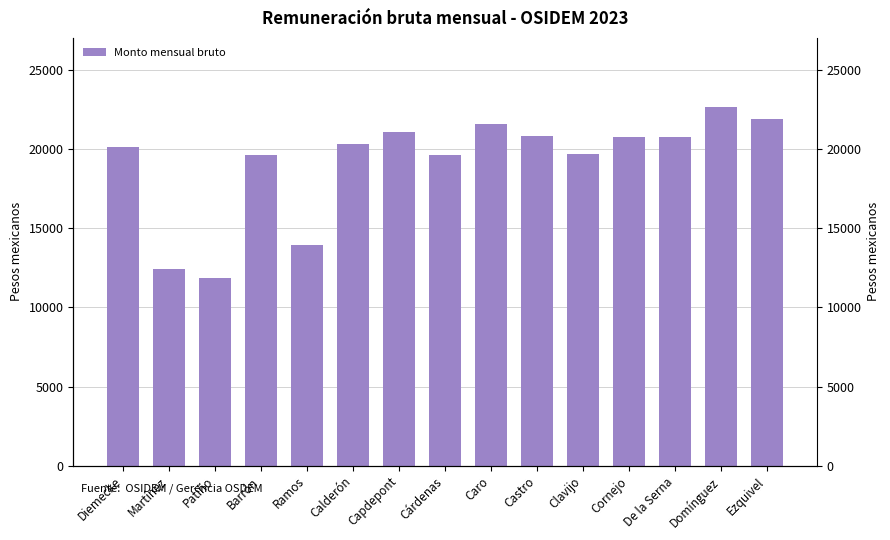

List the labels in order of value, smallest first.

Patiño, Martínez, Ramos, Cárdenas, Barrón, Clavijo, Diemecke, Calderón, Cornejo, De la Serna, Castro, Capdepont, Caro, Ezquivel, Domínguez